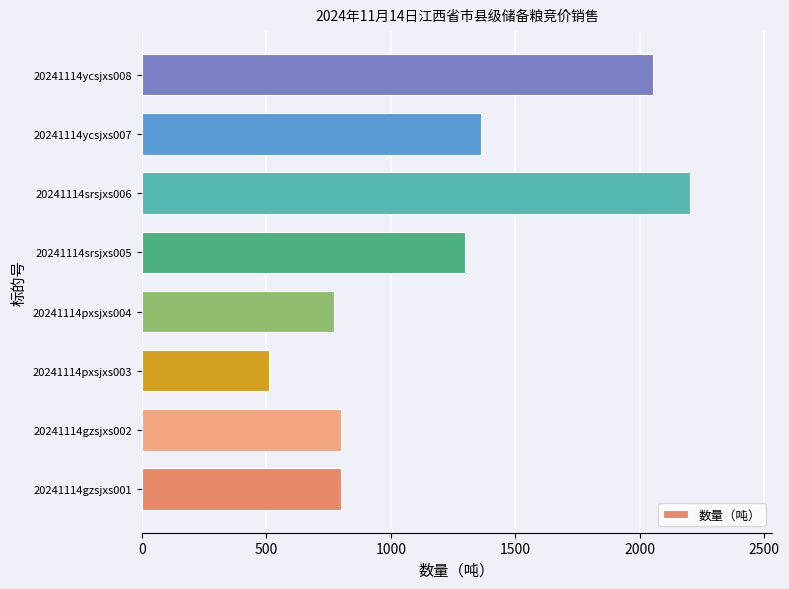

Which category has the lowest value across all series?

20241114pxsjxs003